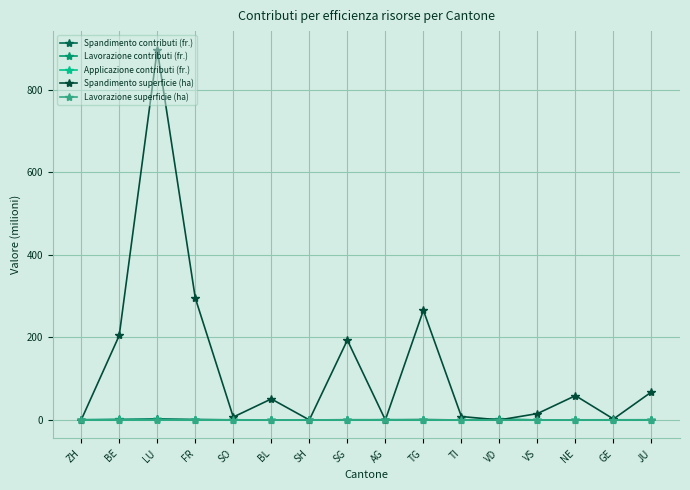

What is the difference between the maximum and minimum values in the Applicazione contributi (fr.) series?

0.2